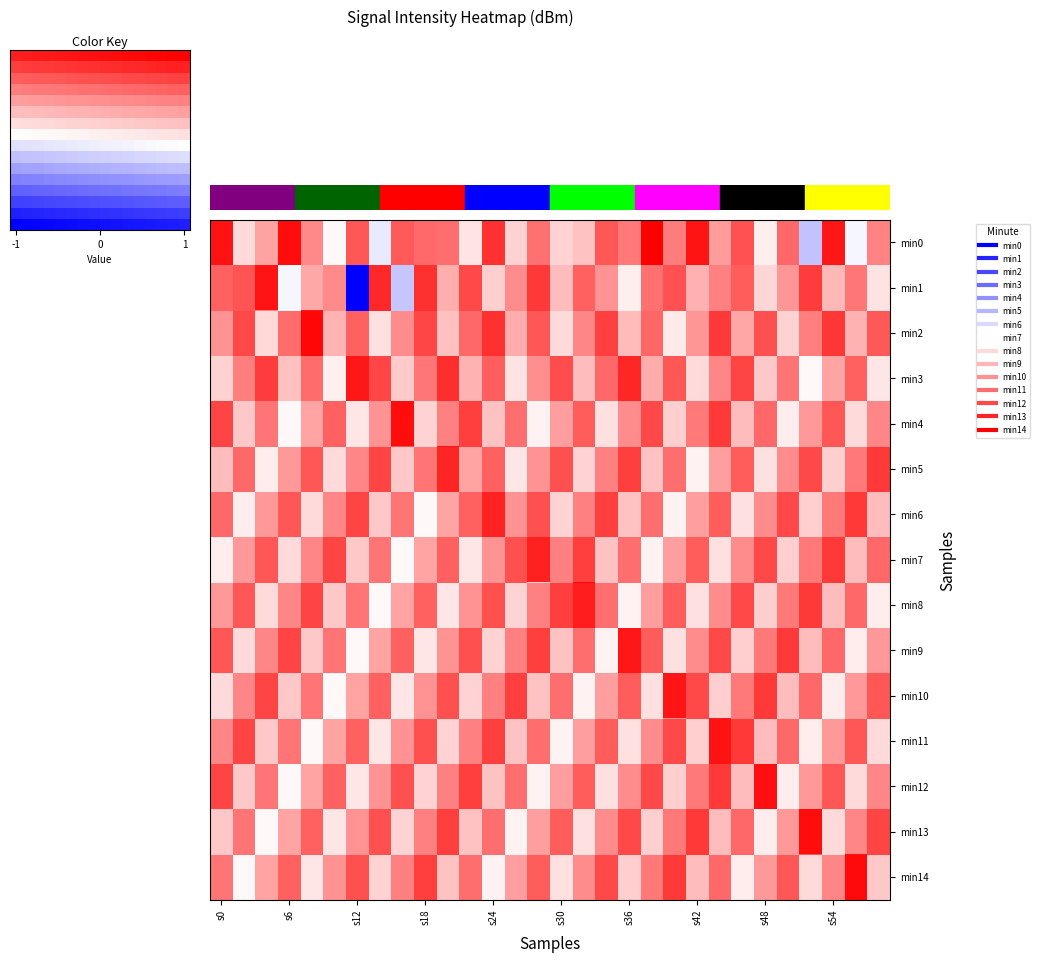

What is the total value across all series at 28?

6.2